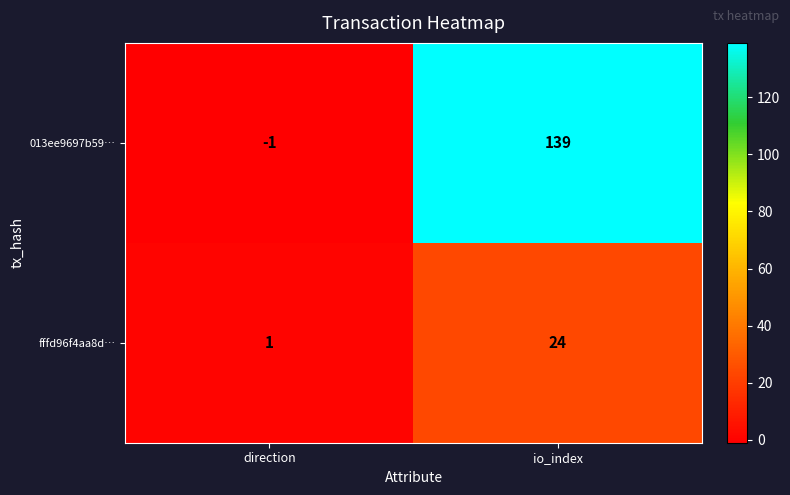

Which series has the largest total across all categories?

013ee9697b59…